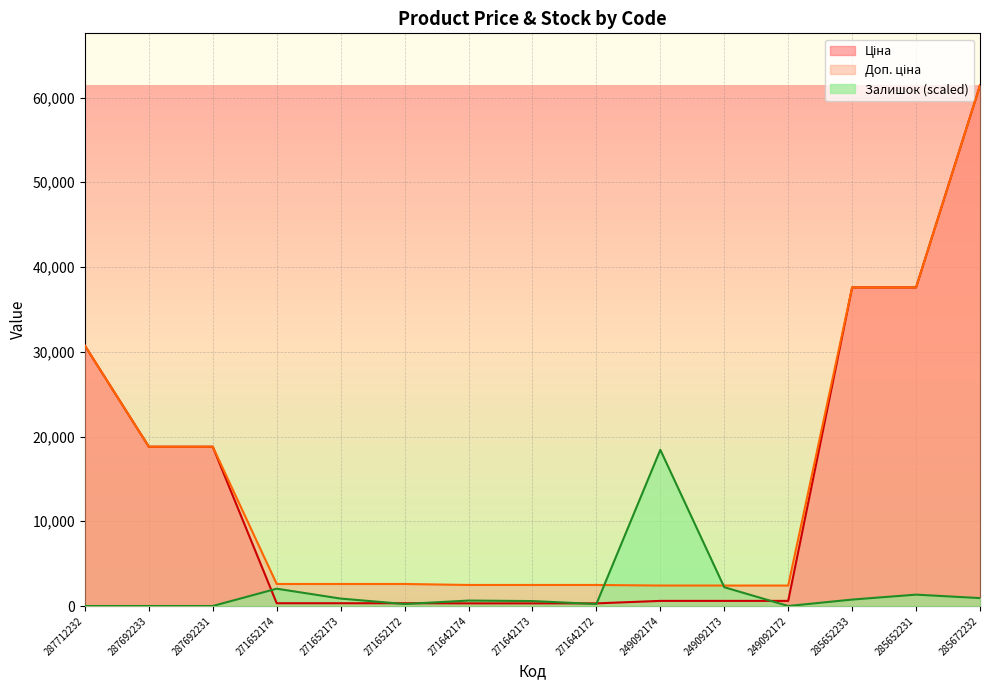

How many lines are shown in the chart?

3